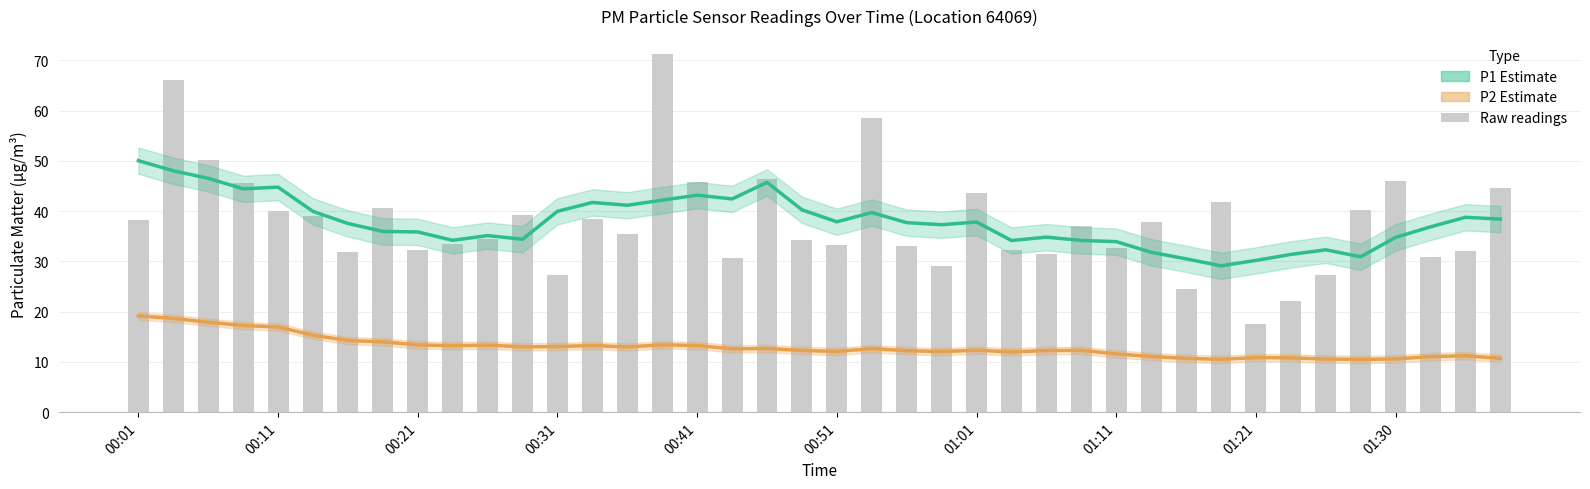

Which series has the largest total across all categories?

P1 Estimate